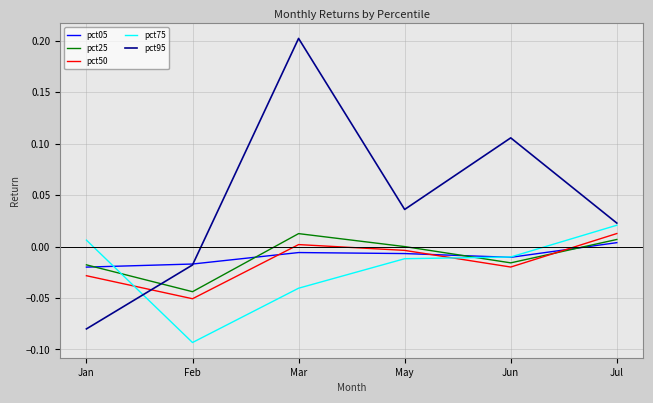

True or false: pct25 and pct75 cross at least once.

True